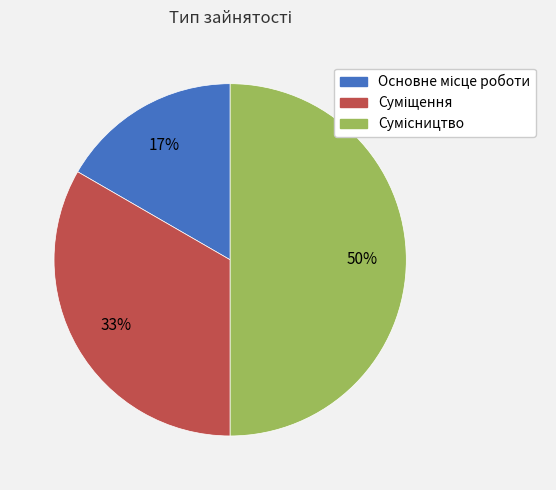

To the nearest percent, what is the difference between the largest and smallest slice percentages?

33%